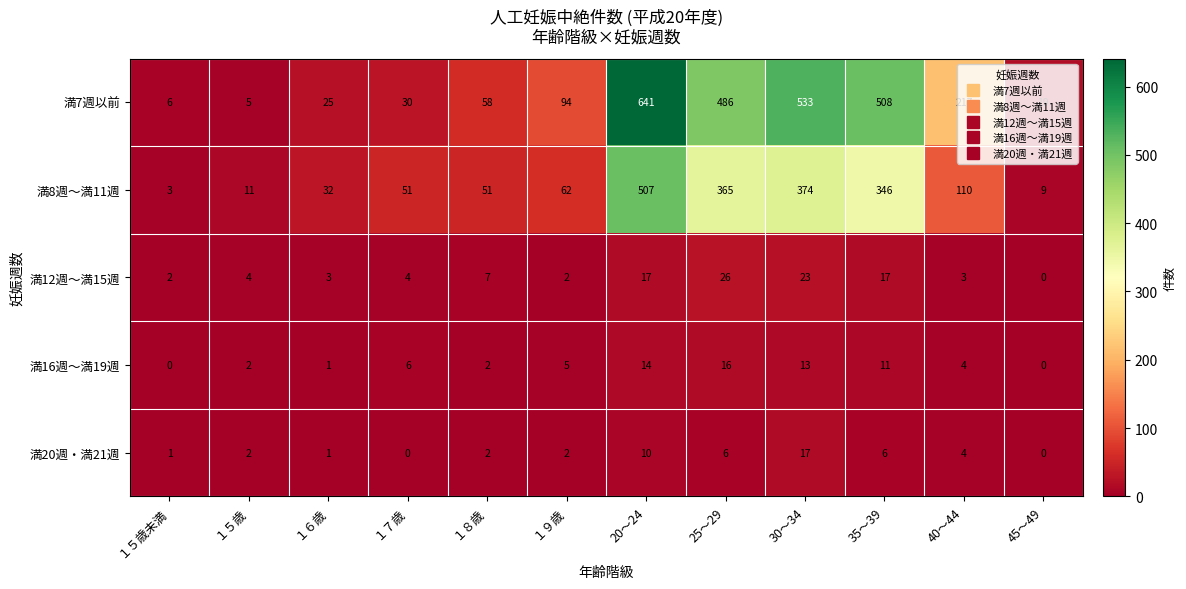

Where does the 満16週～満19週 series first go above 5?

１７歳